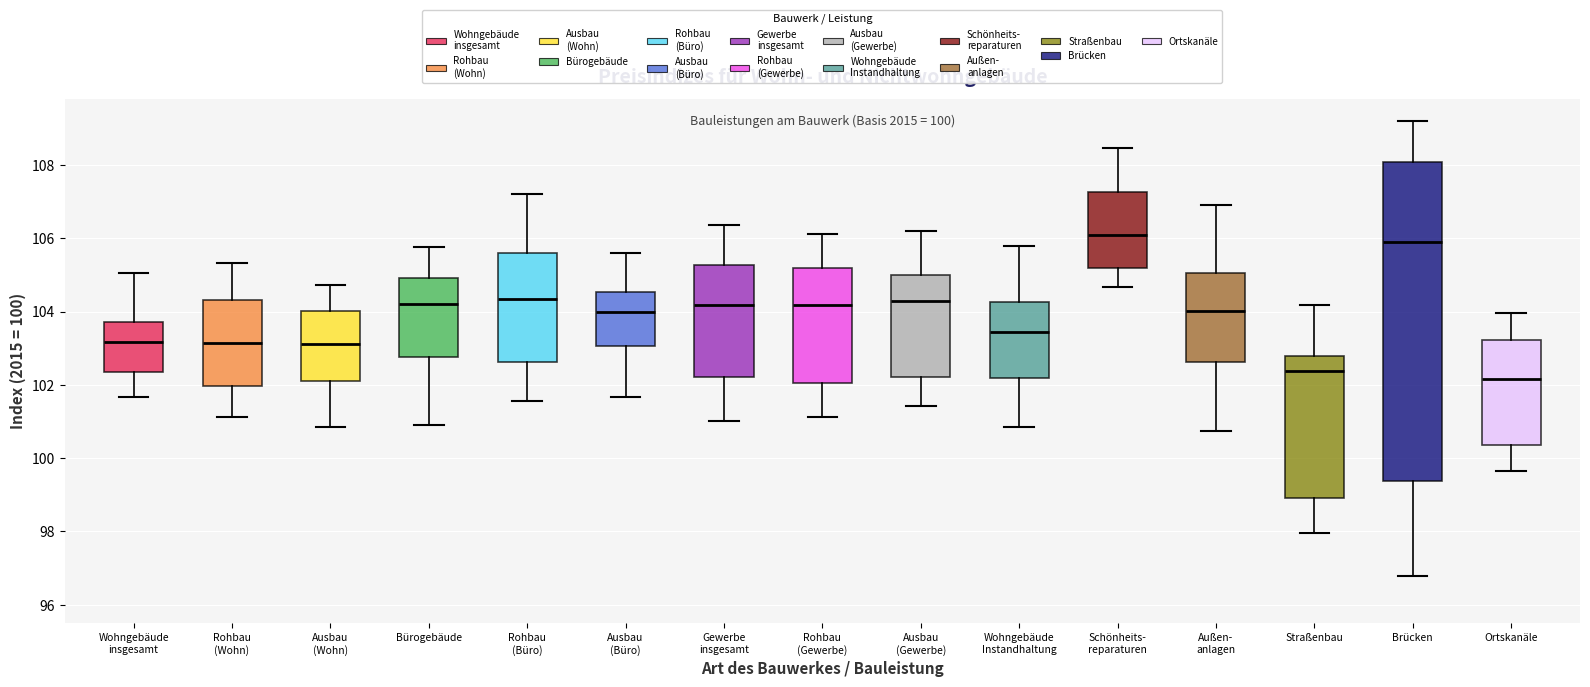

Comparing the boxes themselves (not the whiskers), which one is the tallest?

Brücken